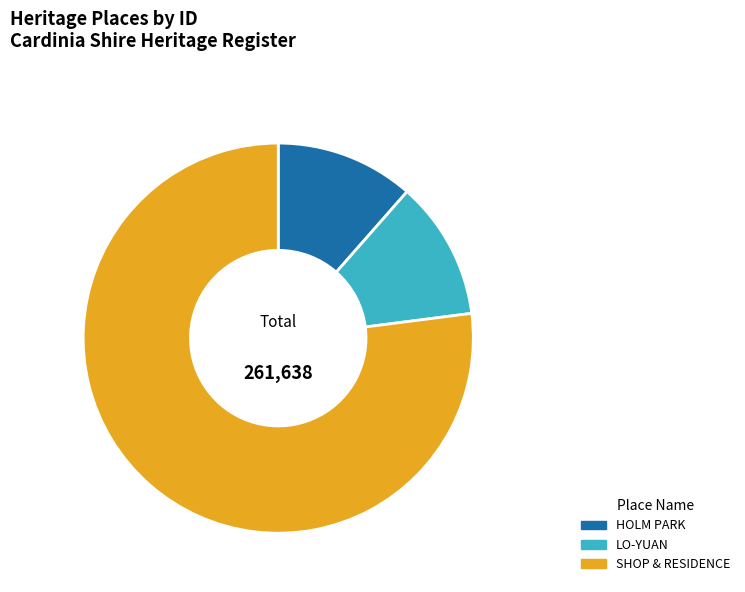

What is the majority slice?

SHOP & RESIDENCE